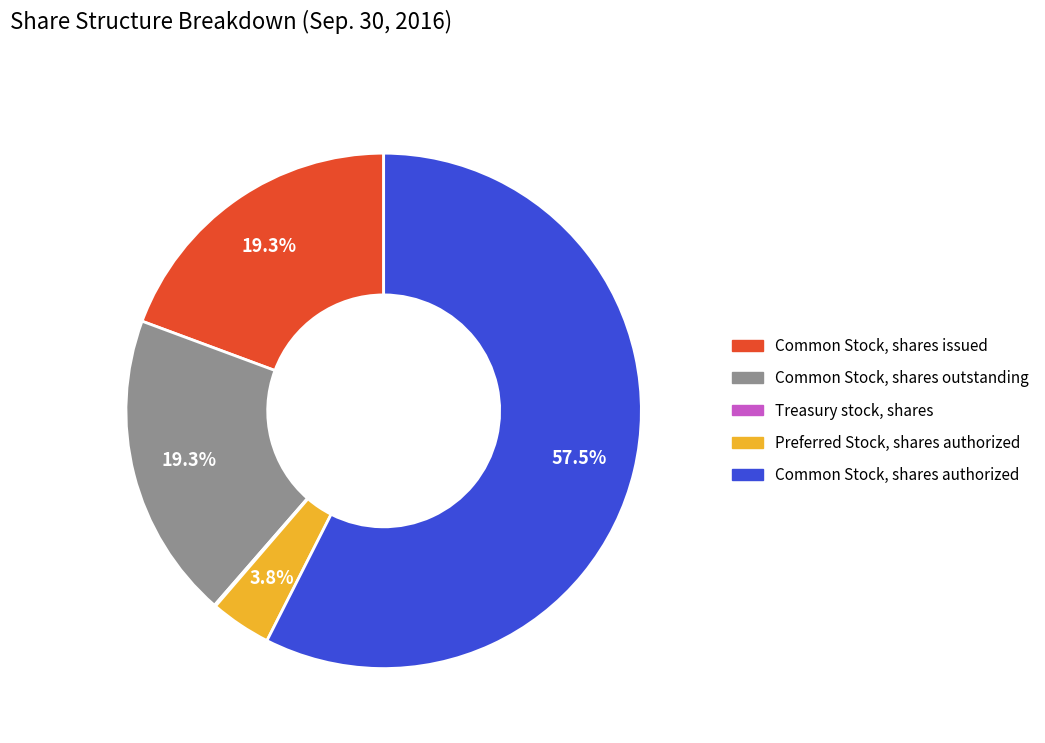

True or false: Common Stock, shares authorized accounts for 68% of the total.

False